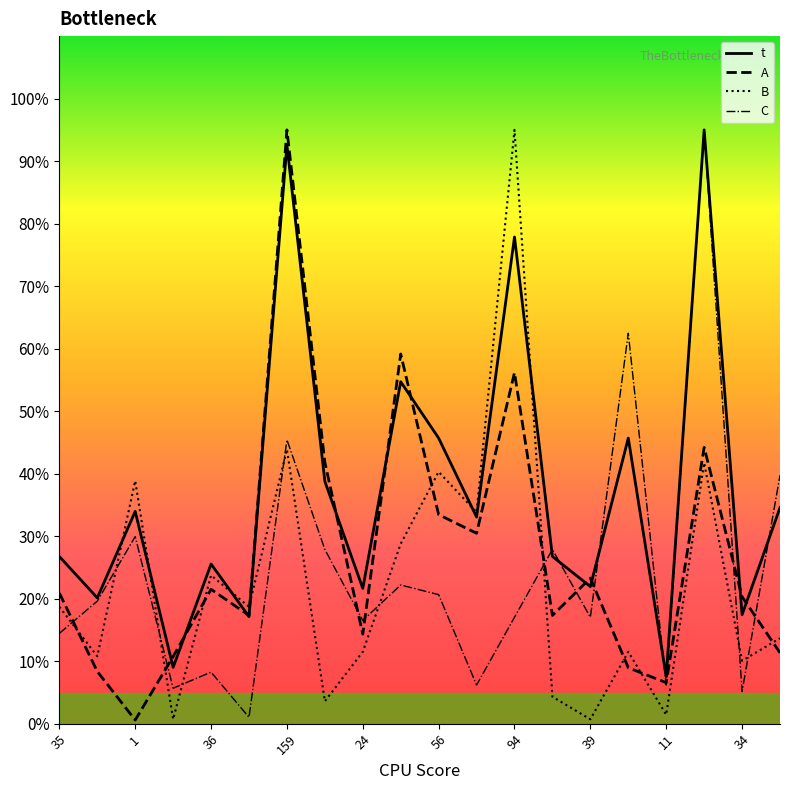

What is the highest value of the A series?

95.0